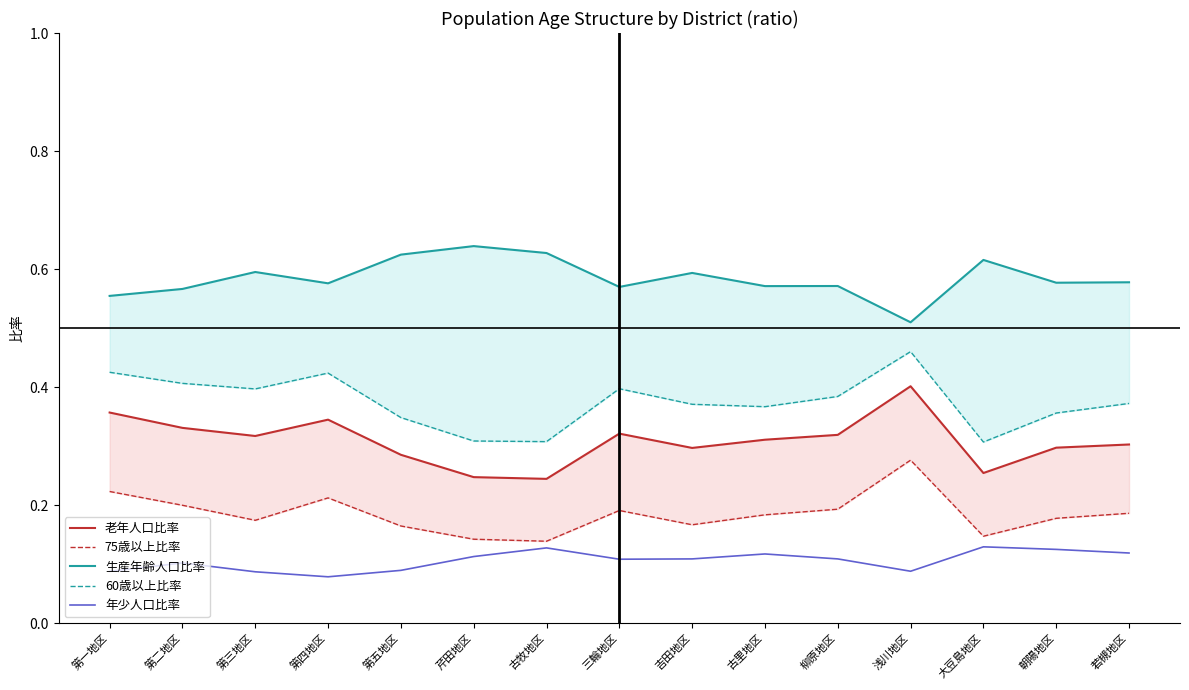

Reading left to right, transcribe all the data shown in this chart.

老年人口比率: 0.4	0.3	0.3	0.3	0.3	0.2	0.2	0.3	0.3	0.3	0.3	0.4	0.3	0.3	0.3
75歳以上比率: 0.2	0.2	0.2	0.2	0.2	0.1	0.1	0.2	0.2	0.2	0.2	0.3	0.1	0.2	0.2
生産年齢人口比率: 0.6	0.6	0.6	0.6	0.6	0.6	0.6	0.6	0.6	0.6	0.6	0.5	0.6	0.6	0.6
60歳以上比率: 0.4	0.4	0.4	0.4	0.3	0.3	0.3	0.4	0.4	0.4	0.4	0.5	0.3	0.4	0.4
年少人口比率: 0.1	0.1	0.1	0.1	0.1	0.1	0.1	0.1	0.1	0.1	0.1	0.1	0.1	0.1	0.1